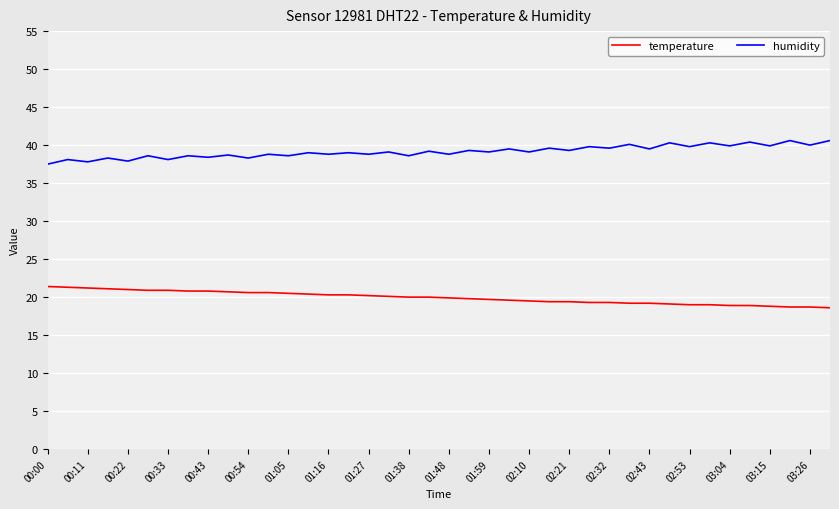

What is the lowest value of the temperature series?

18.6